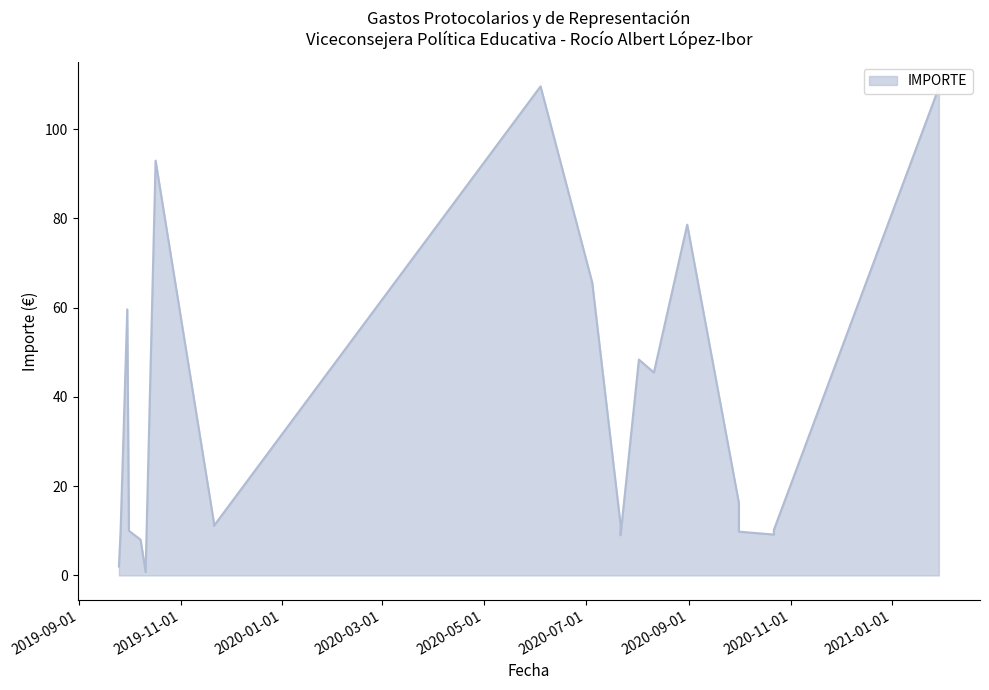

The value at 2020-10-01 is 16.2. True or false?

True